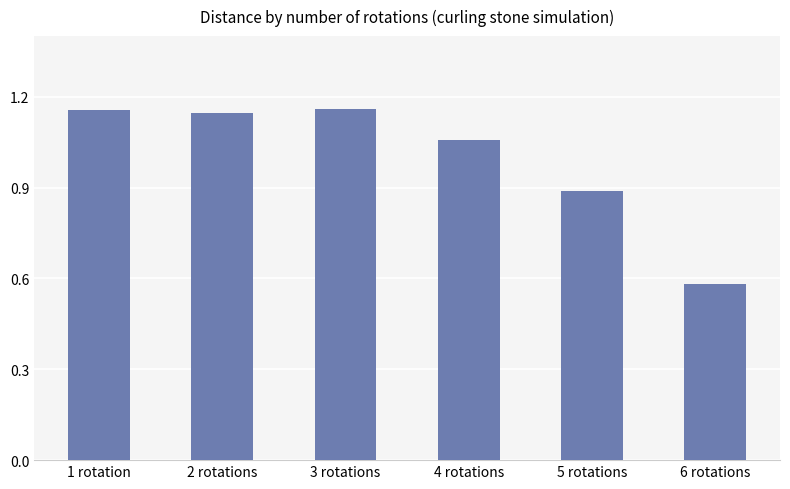

How many bars are there in total?

6